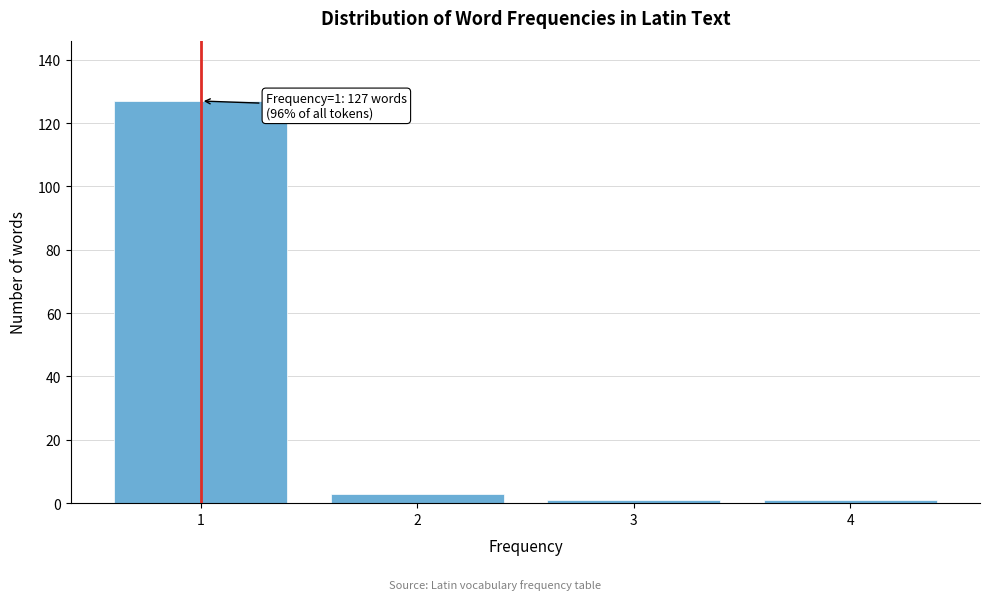

Reading right to left, list all the values displayed in this chart.

4=1	3=1	2=3	1=127